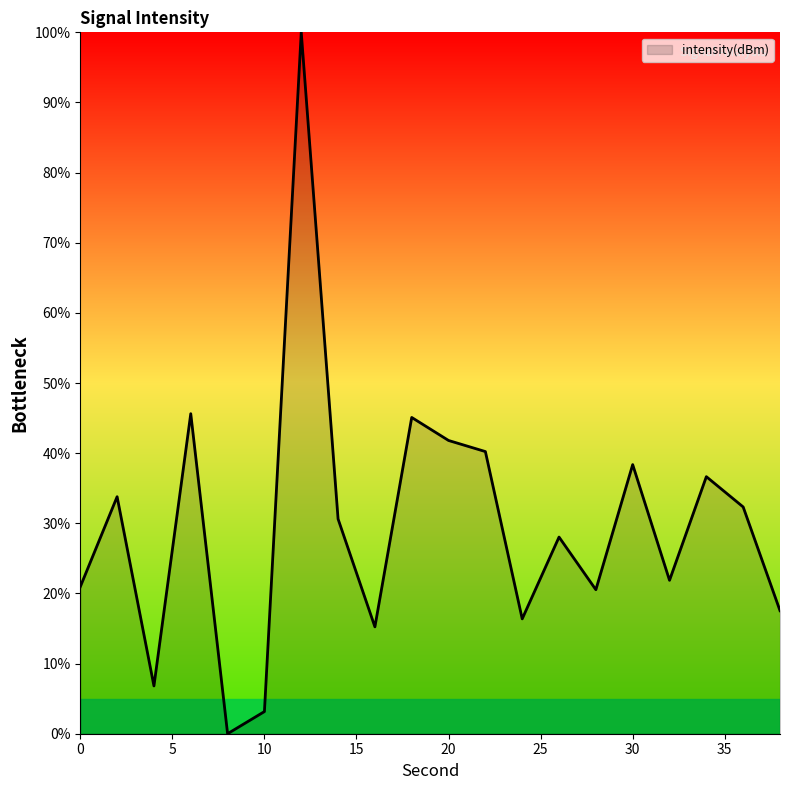

What is the difference between the maximum and minimum values?

100.0